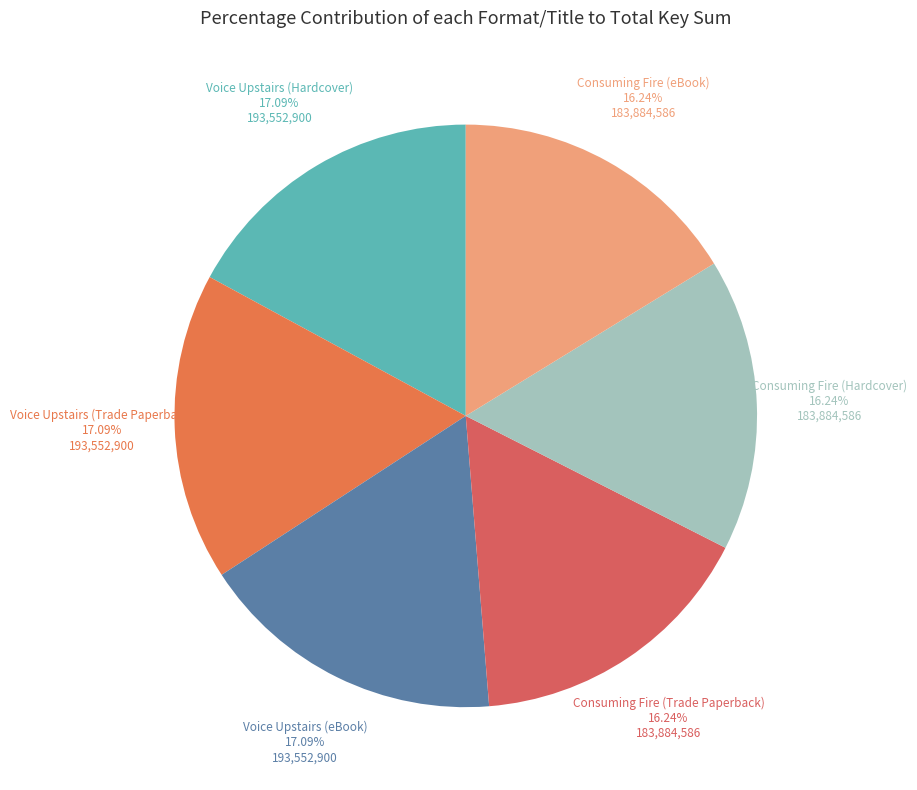

Count the number of slices in the pie.

6